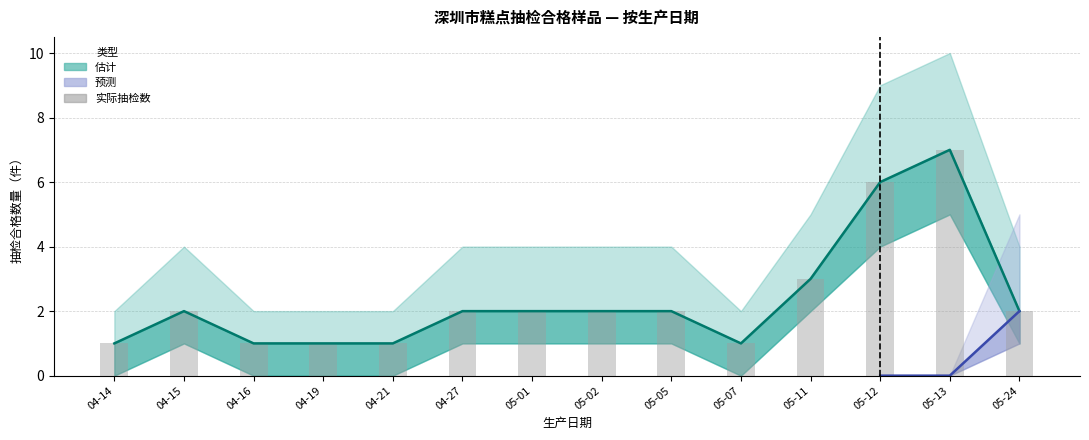

What is the difference between the values at 04-14 and 05-13?

6